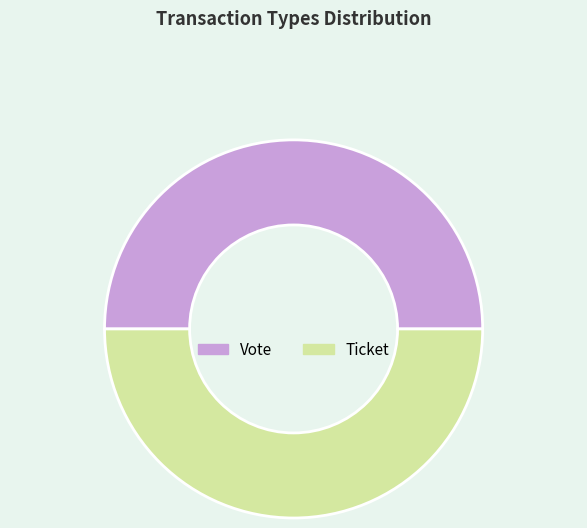

True or false: Ticket accounts for 50% of the total.

True